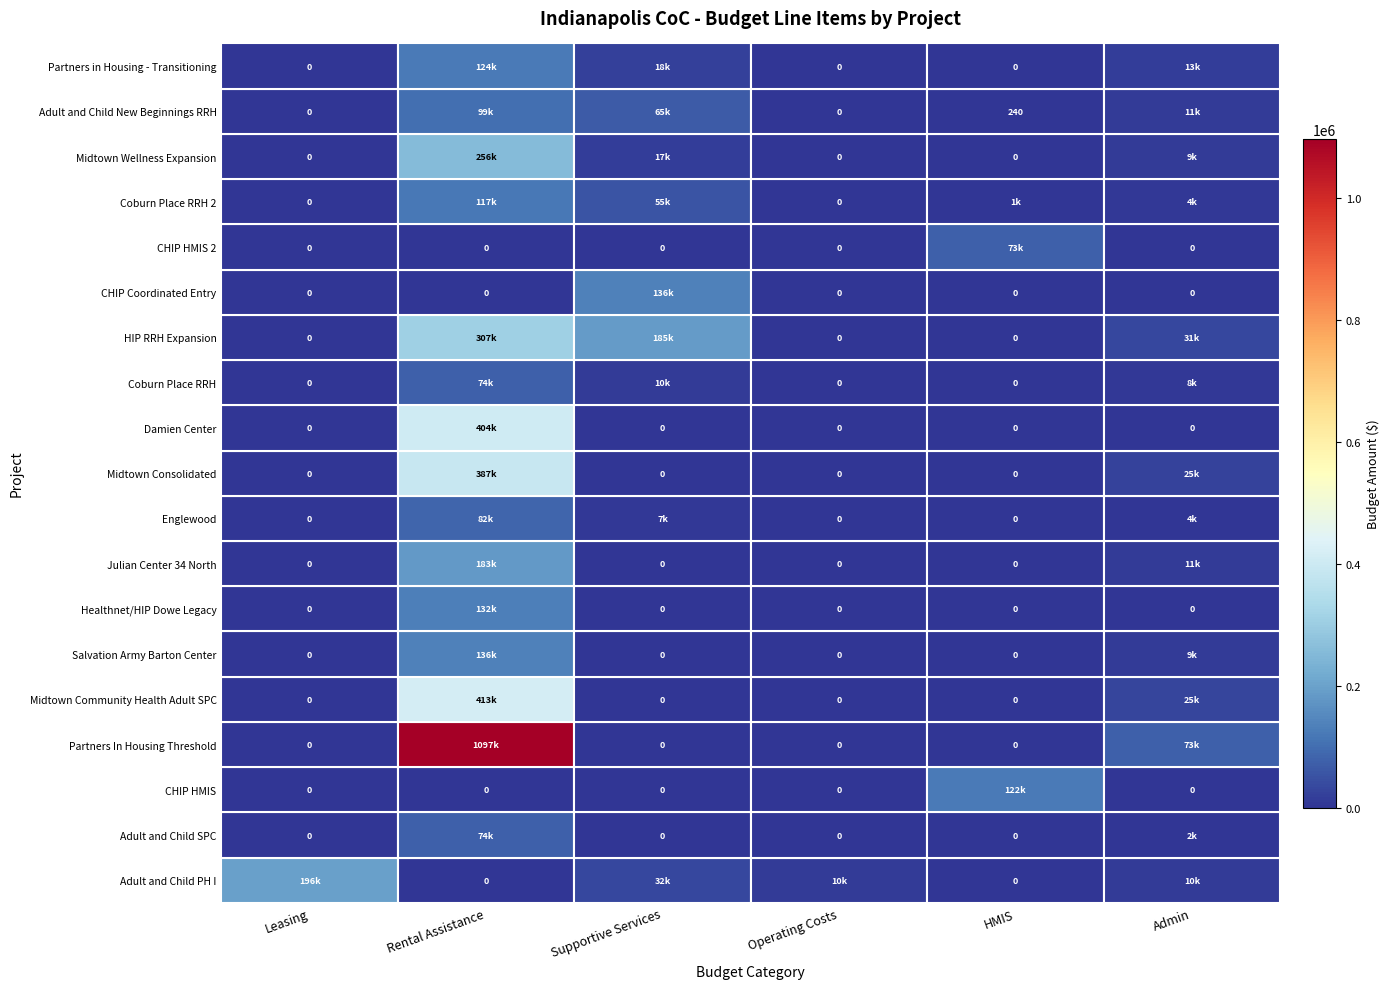

Which category has the highest value in the Coburn Place RRH series?

Rental Assistance